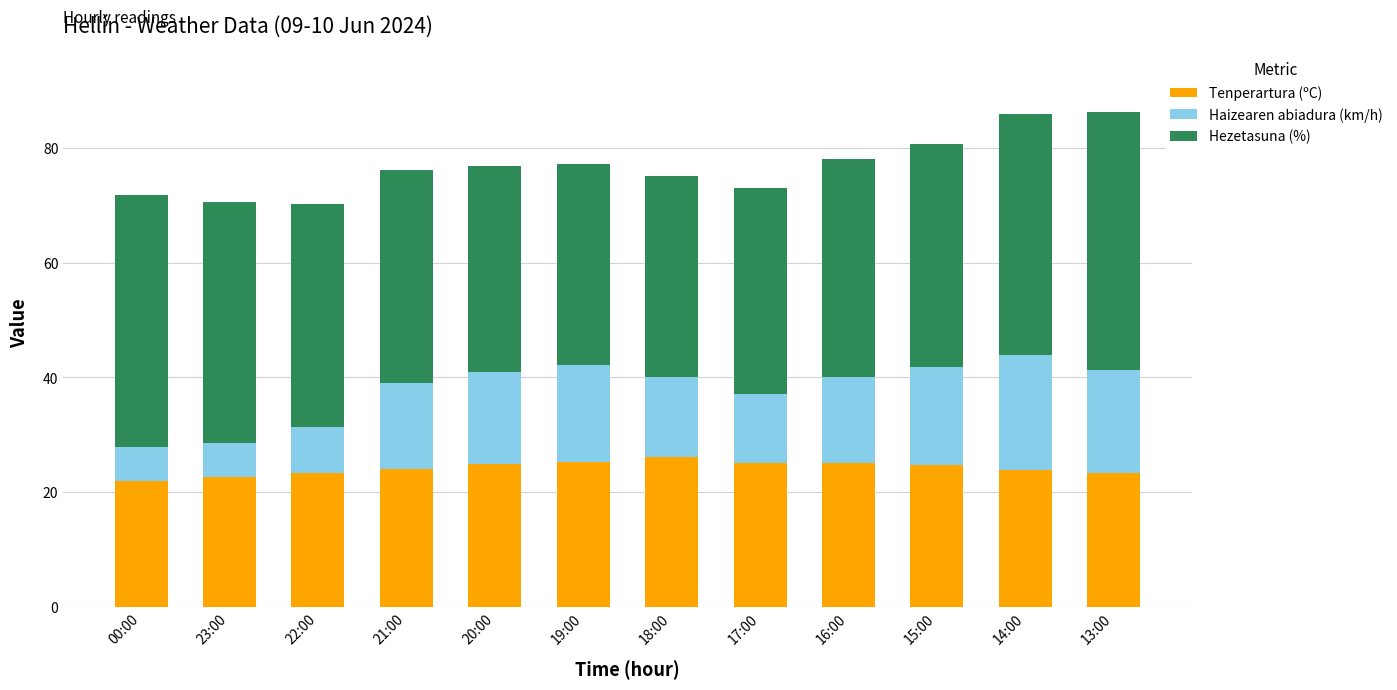

How many series are shown in this chart?

3